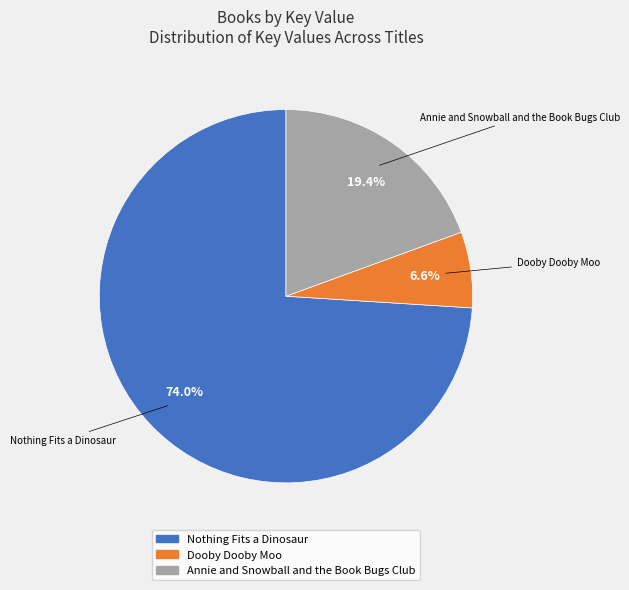

Count the number of slices in the pie.

3